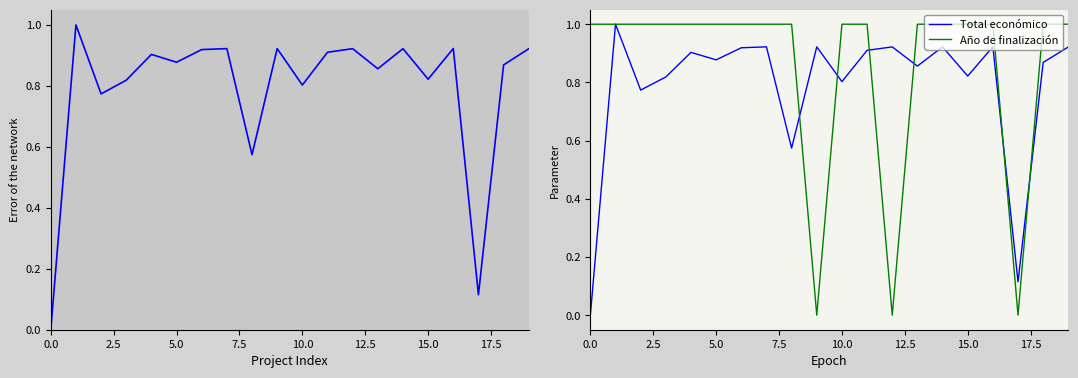

How many lines are shown in the chart?

2